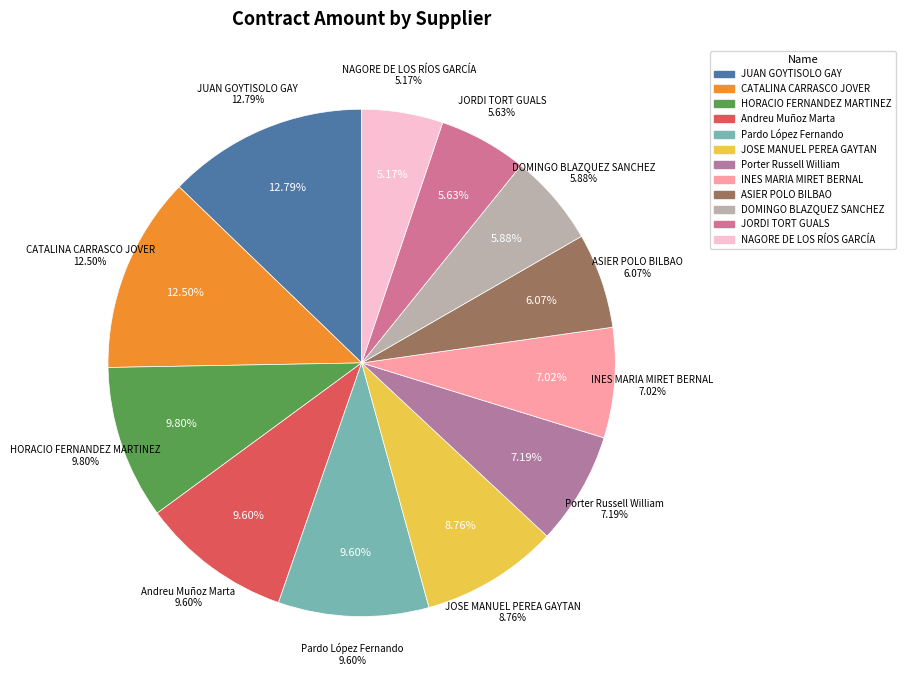

To the nearest percent, what is the difference between the largest and smallest slice percentages?

8%